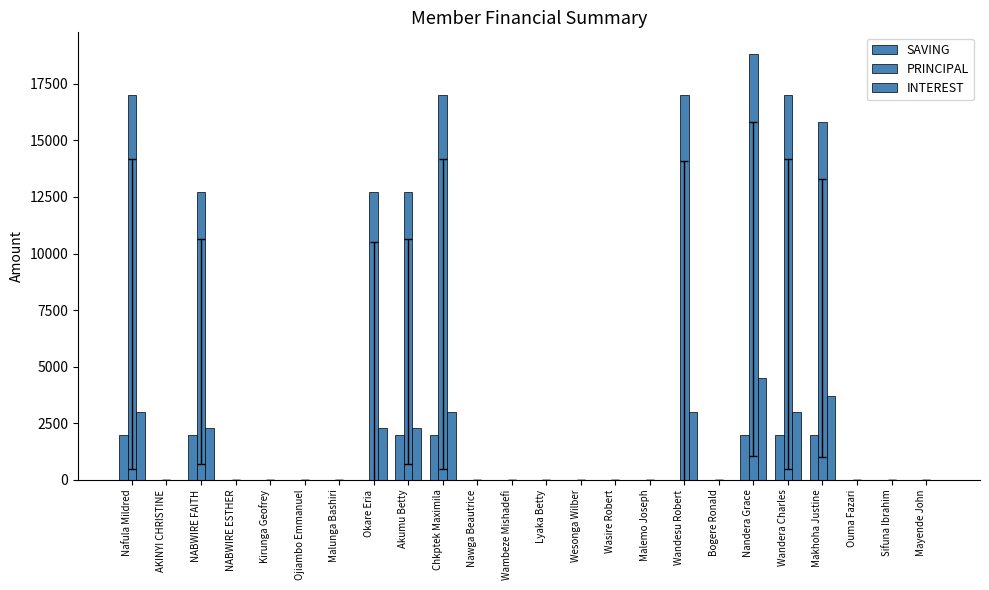

What is the label of the 1st bar from the right?

Mayende John